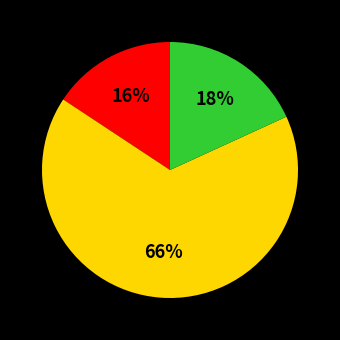

Is there a majority slice in this chart?

Yes